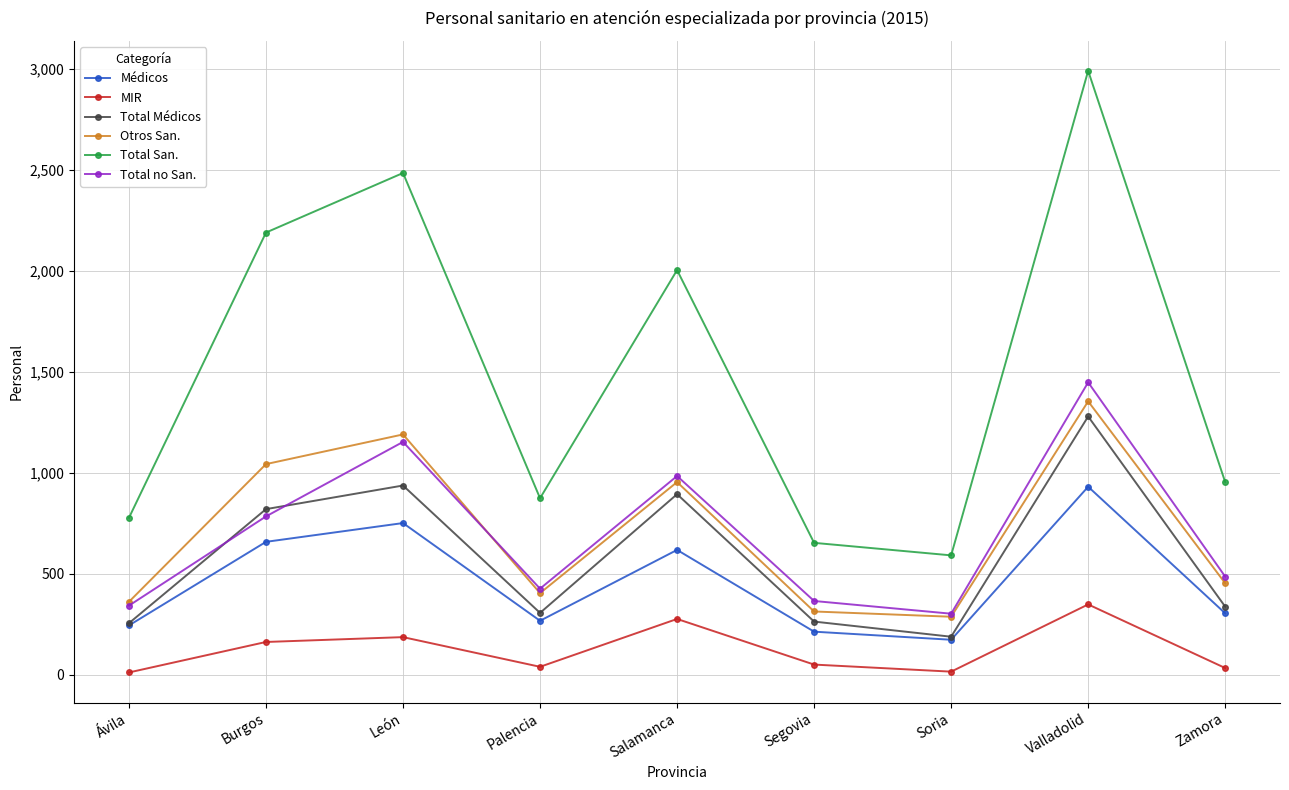

What is the difference between the maximum and minimum values in the Otros San. series?

1067